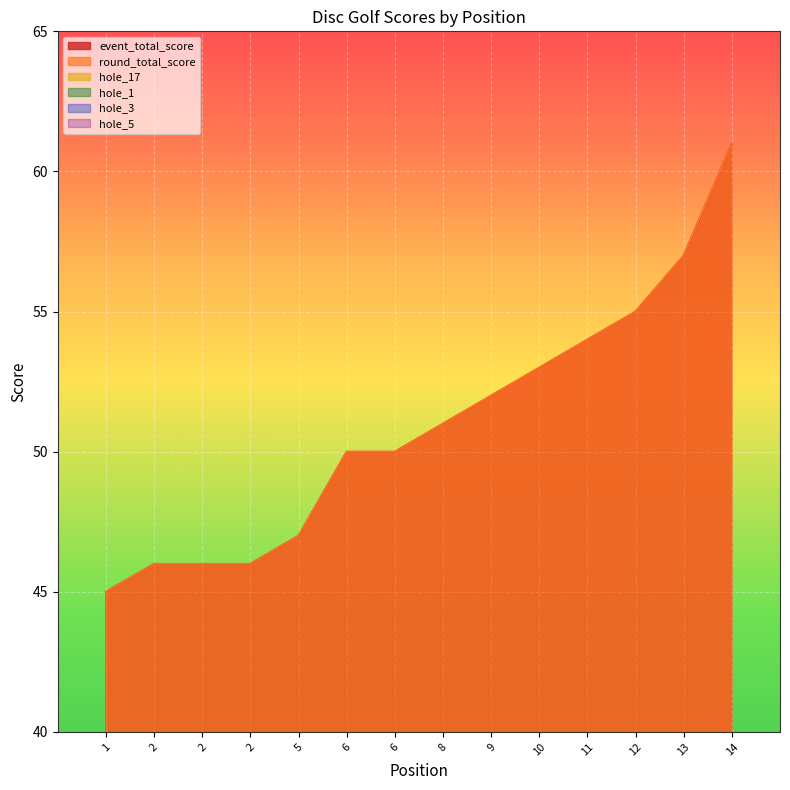

What is the sum of the round_total_score values at 5 and 12?

102